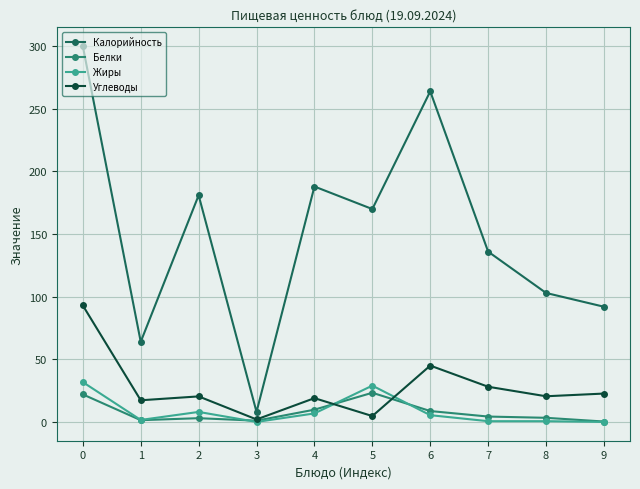

Rank the series at 6 from lowest to highest value.

Жиры, Белки, Углеводы, Калорийность